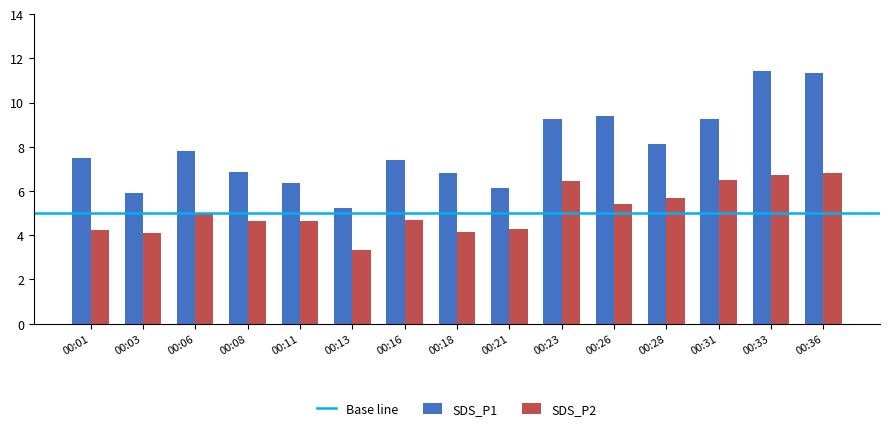

What is the approximate value of SDS_P2 at 00:13?

3.4